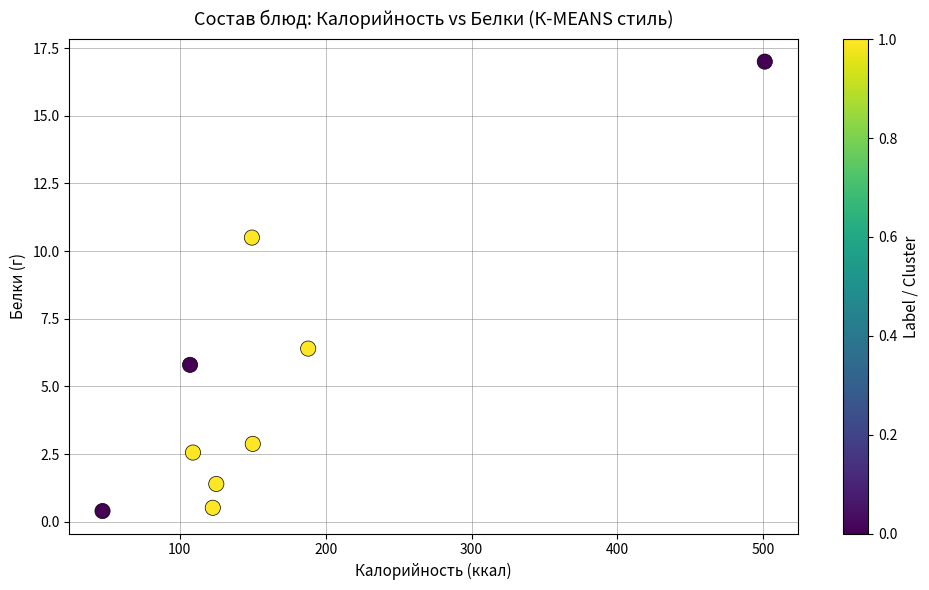

What Y value in the scatter plot is closest to 8?

6.4